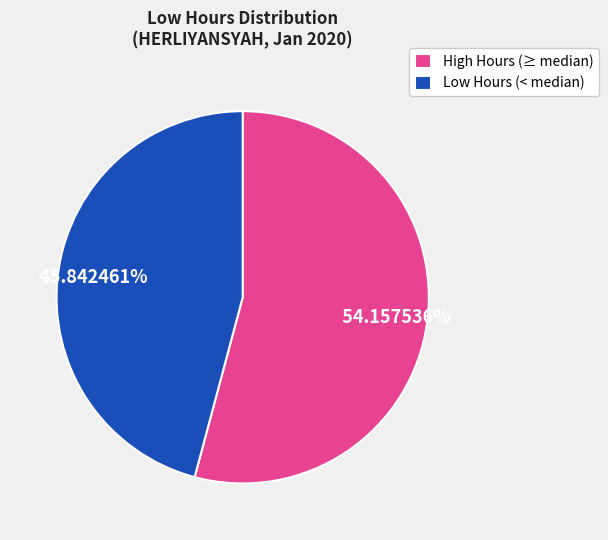

To the nearest percent, what is the difference between the largest and smallest slice percentages?

8%